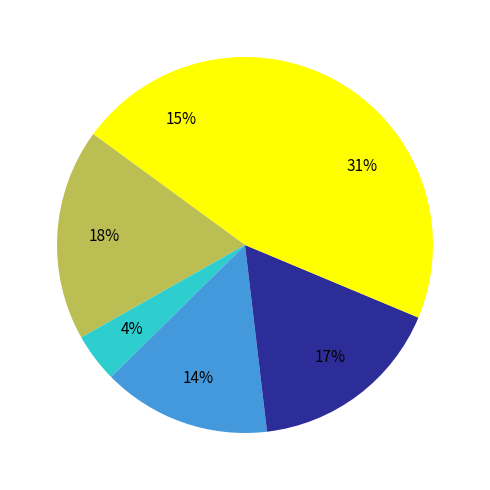

How many slices are in this pie chart?

6